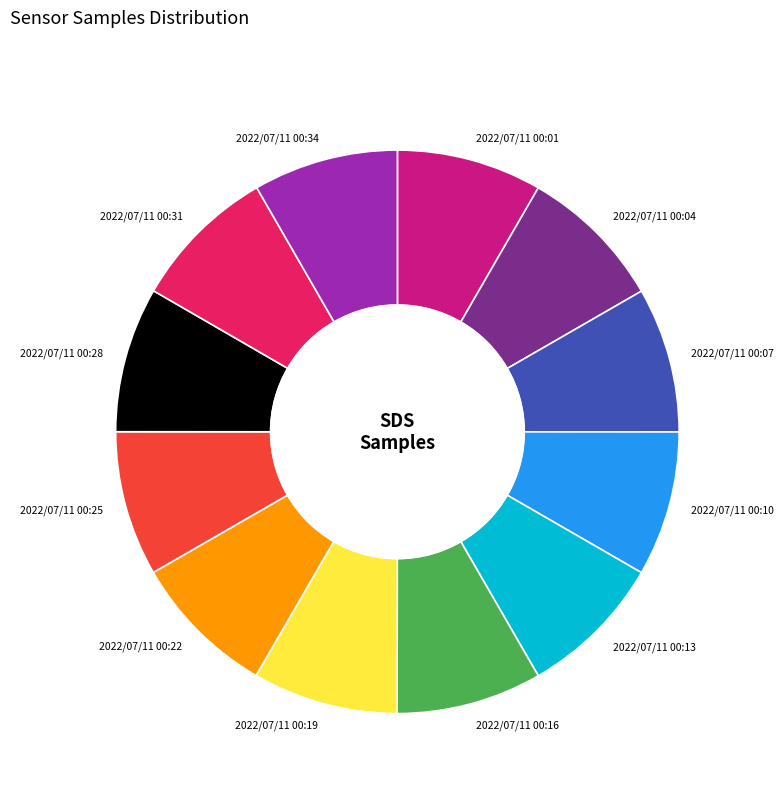

Approximately how many times larger is the value at 2022/07/11 00:22 compared to 2022/07/11 00:04?

1.0